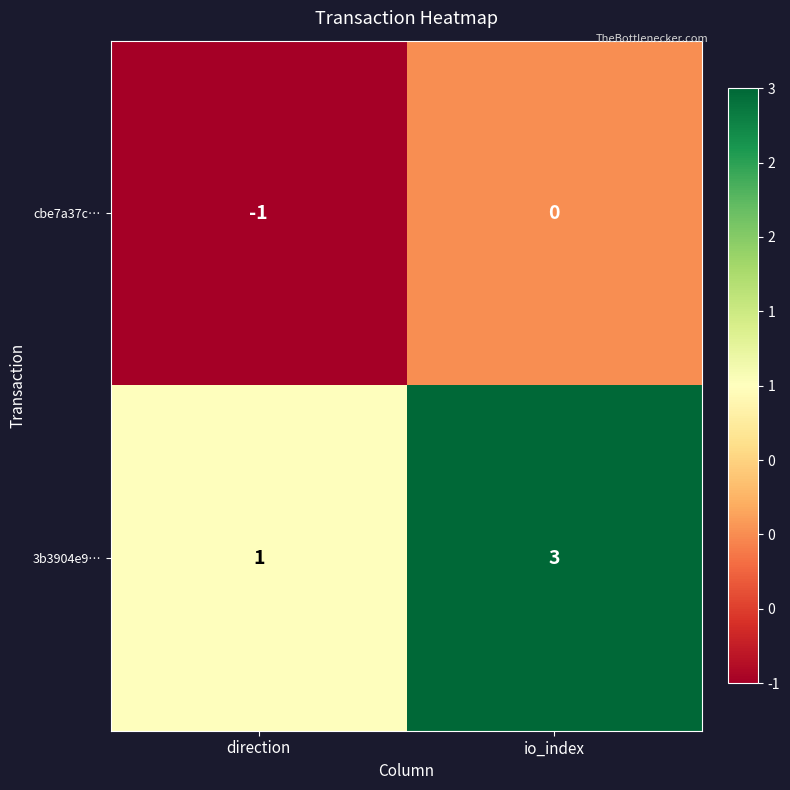

How many series are shown in this chart?

2